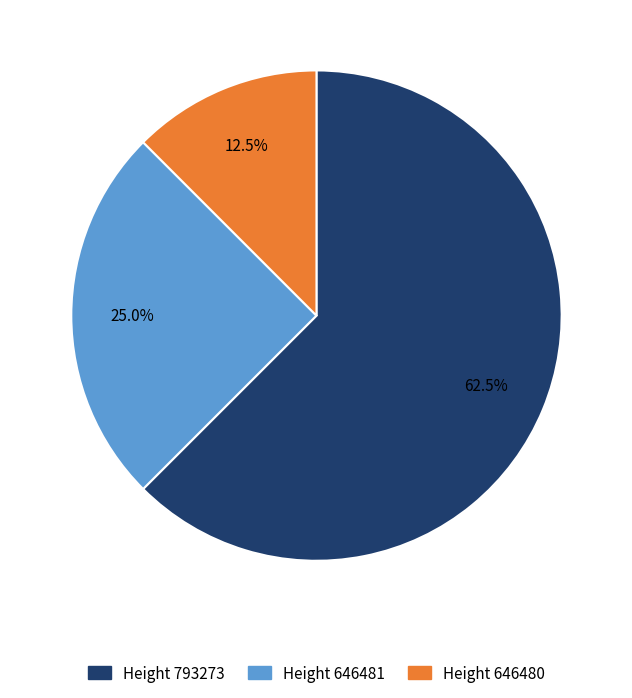

Which slice is the smallest?

Height 646480